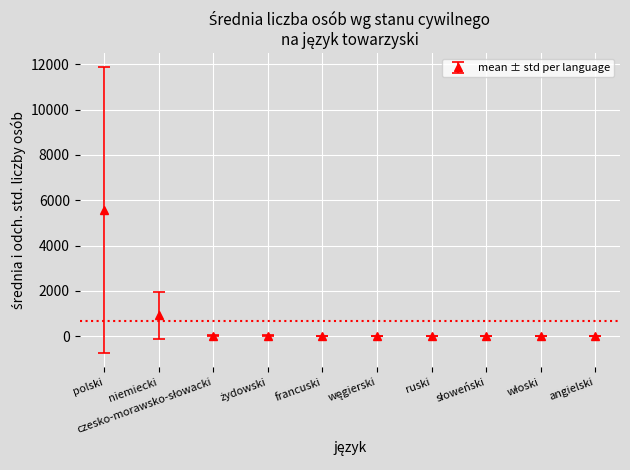

What is the maximum value shown in the chart?

5564.8